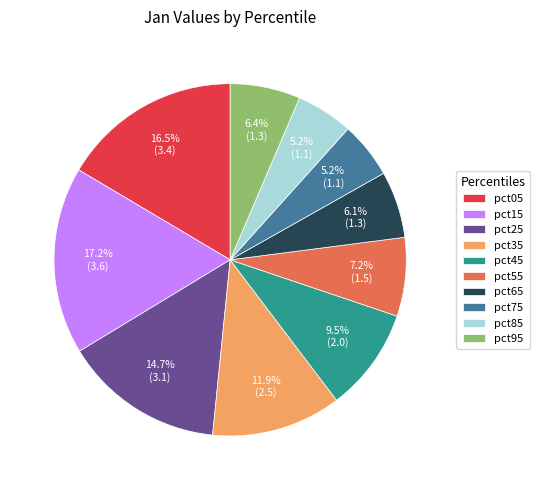

True or false: pct95 accounts for 1% of the total.

False